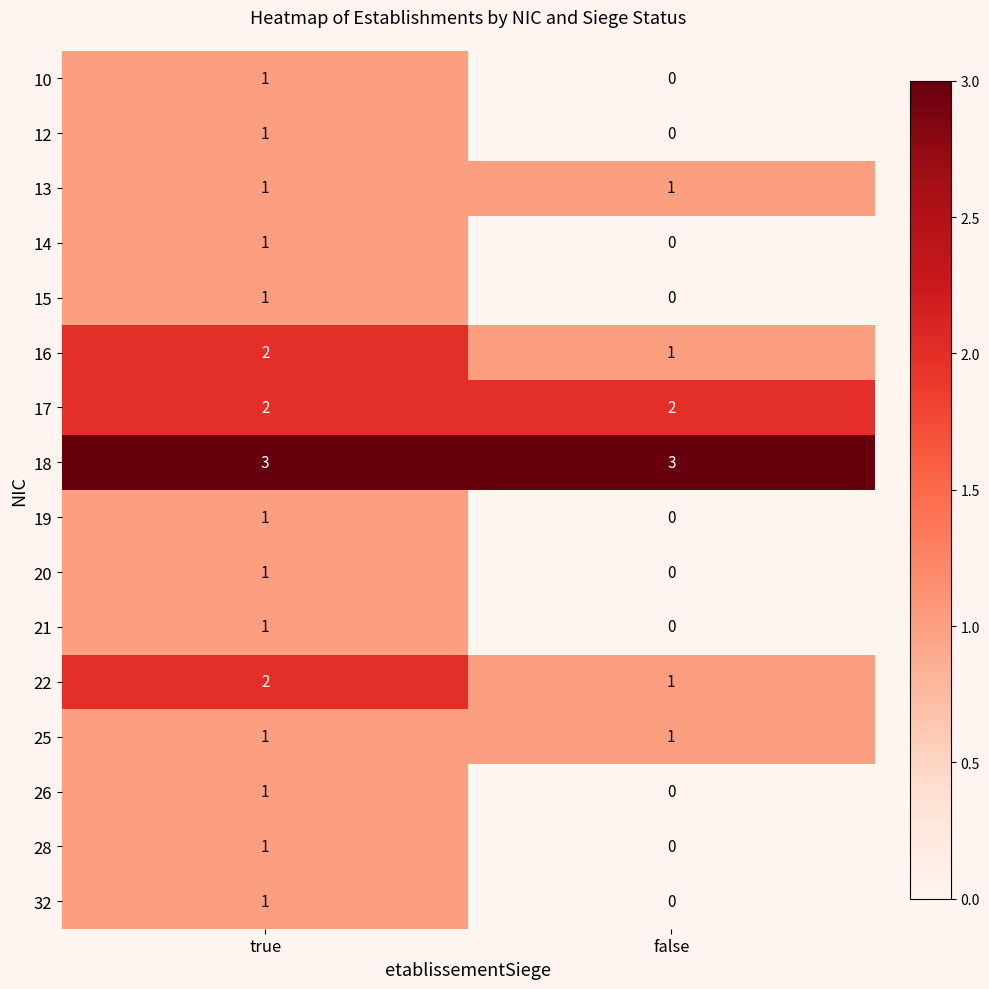

The 20 series shows 1 at true. True or false?

True